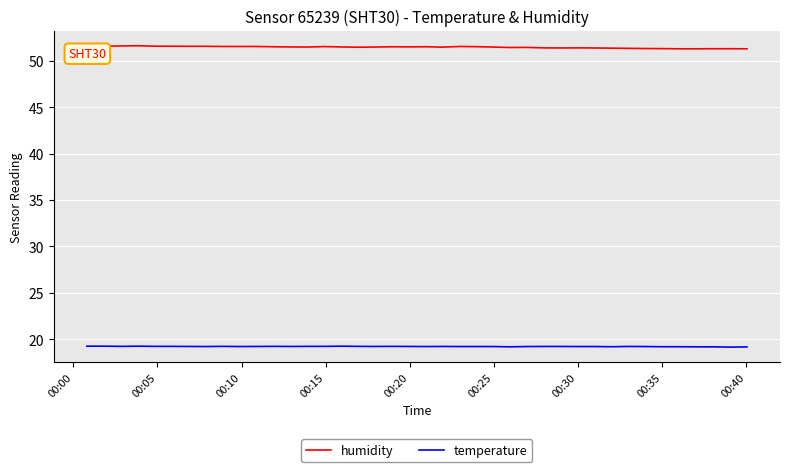

What is the difference between the second highest and minimum values in the humidity series?

0.3